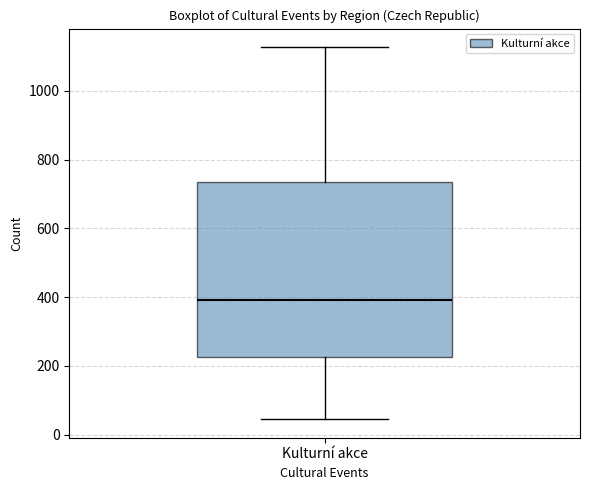

Transcribe this box plot: give where the median line is, the range the box spans, and where the two whiskers end, as read against the y-axis. The values are not printed on the chart, so give them approximately, as read against the axis.

median 400, box 220 to 740, whiskers 40 to 1120